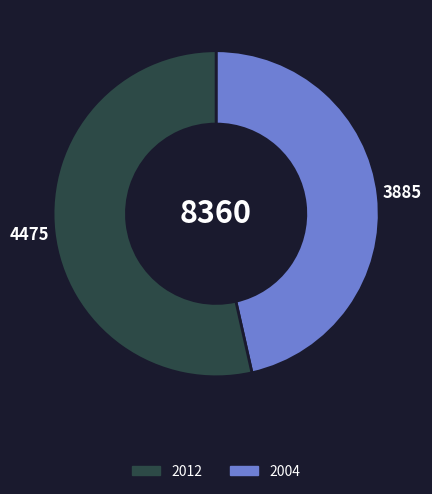

Is there a majority slice in this chart?

Yes